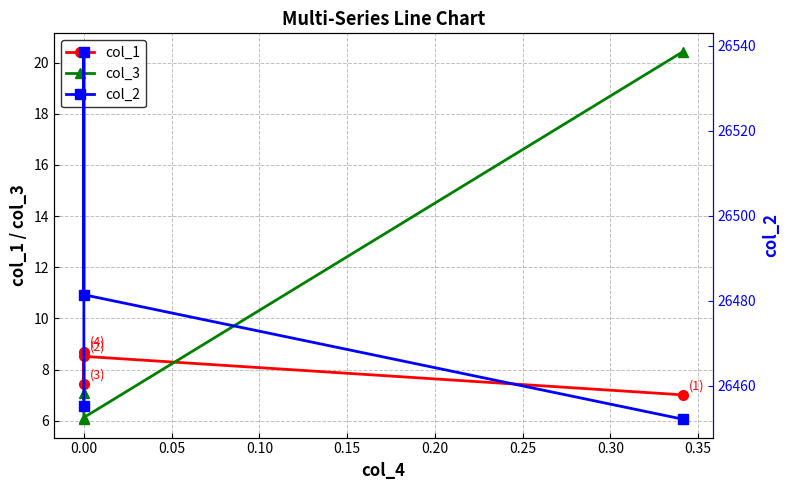

What value does the col_1 series have at 0.00?

8.5